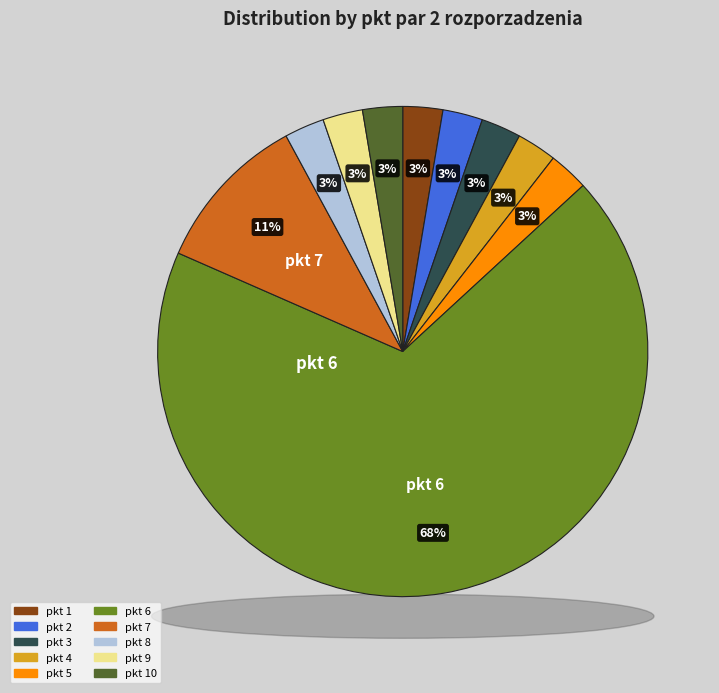

Which slice is the smallest?

1